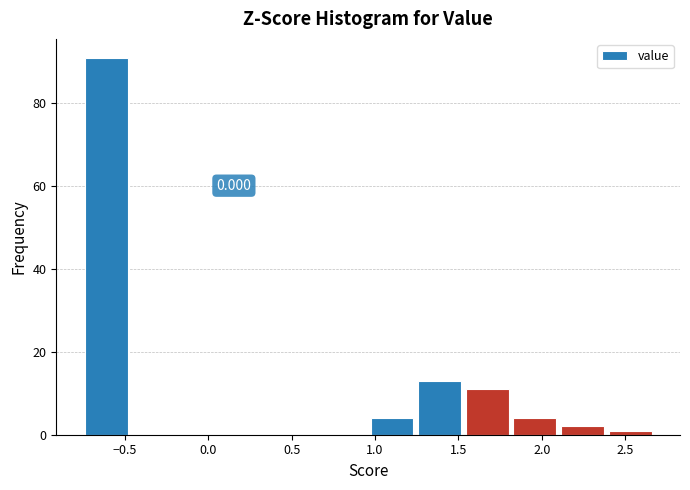

Over which range of the x-axis is the bar tallest?

-0.75 to -0.45